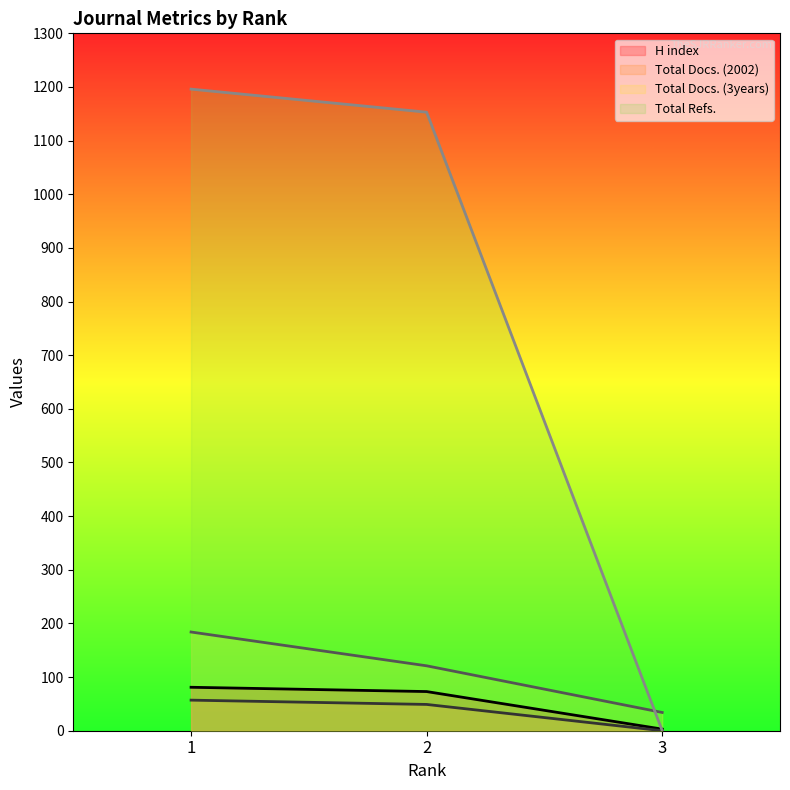

Is it true that Total Docs. (2002) equals 57 at 1?

True